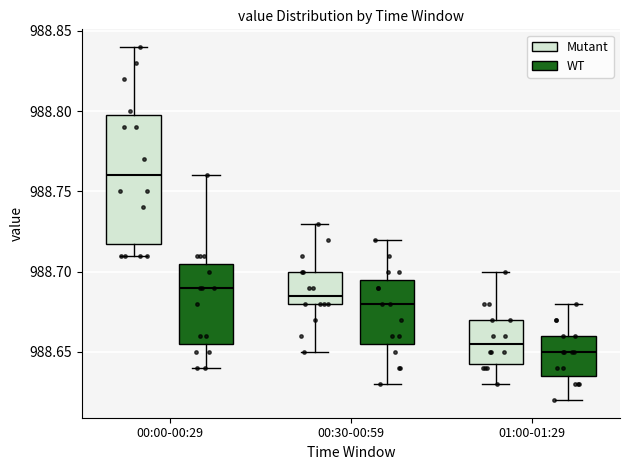

Reading left to right, read every box against the y-axis: the position of its median line, the range the box covers, and the ends of its whiskers. The values are not printed on the chart, so give them approximately, as read against the axis.

00:00-00:29 (Mutant): median 988.760, box 988.720 to 988.800, whiskers 988.710 to 988.840
00:00-00:29 (WT): median 988.690, box 988.655 to 988.705, whiskers 988.640 to 988.760
00:30-00:59 (Mutant): median 988.685, box 988.680 to 988.700, whiskers 988.650 to 988.730
00:30-00:59 (WT): median 988.680, box 988.655 to 988.695, whiskers 988.630 to 988.720
01:00-01:29 (Mutant): median 988.655, box 988.645 to 988.670, whiskers 988.630 to 988.700
01:00-01:29 (WT): median 988.650, box 988.635 to 988.660, whiskers 988.620 to 988.680